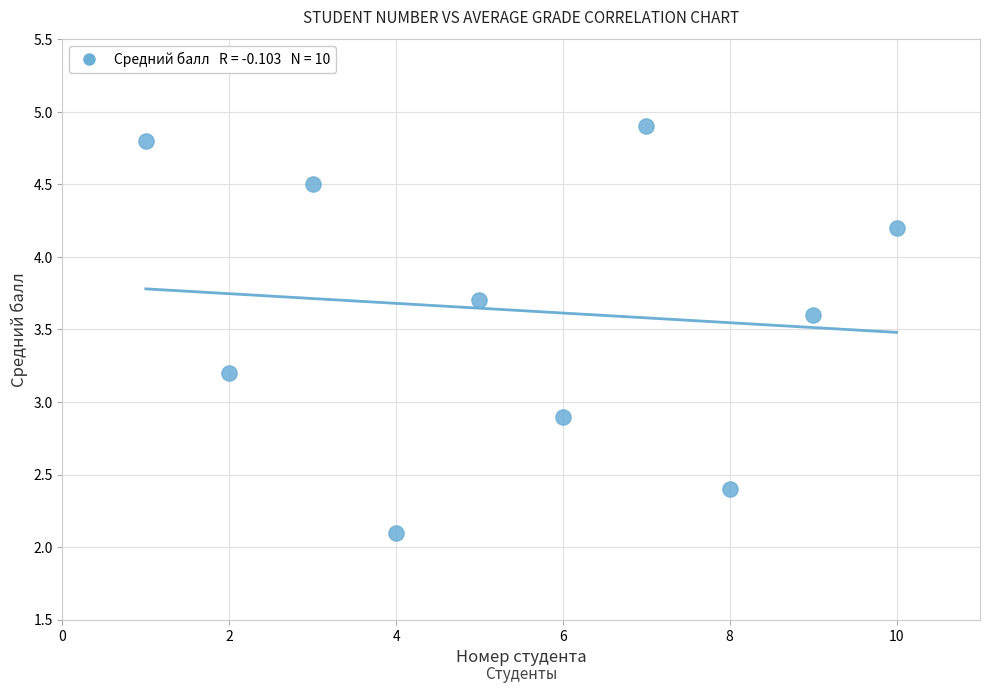

What is the range of Y values (max minus min)?

2.8